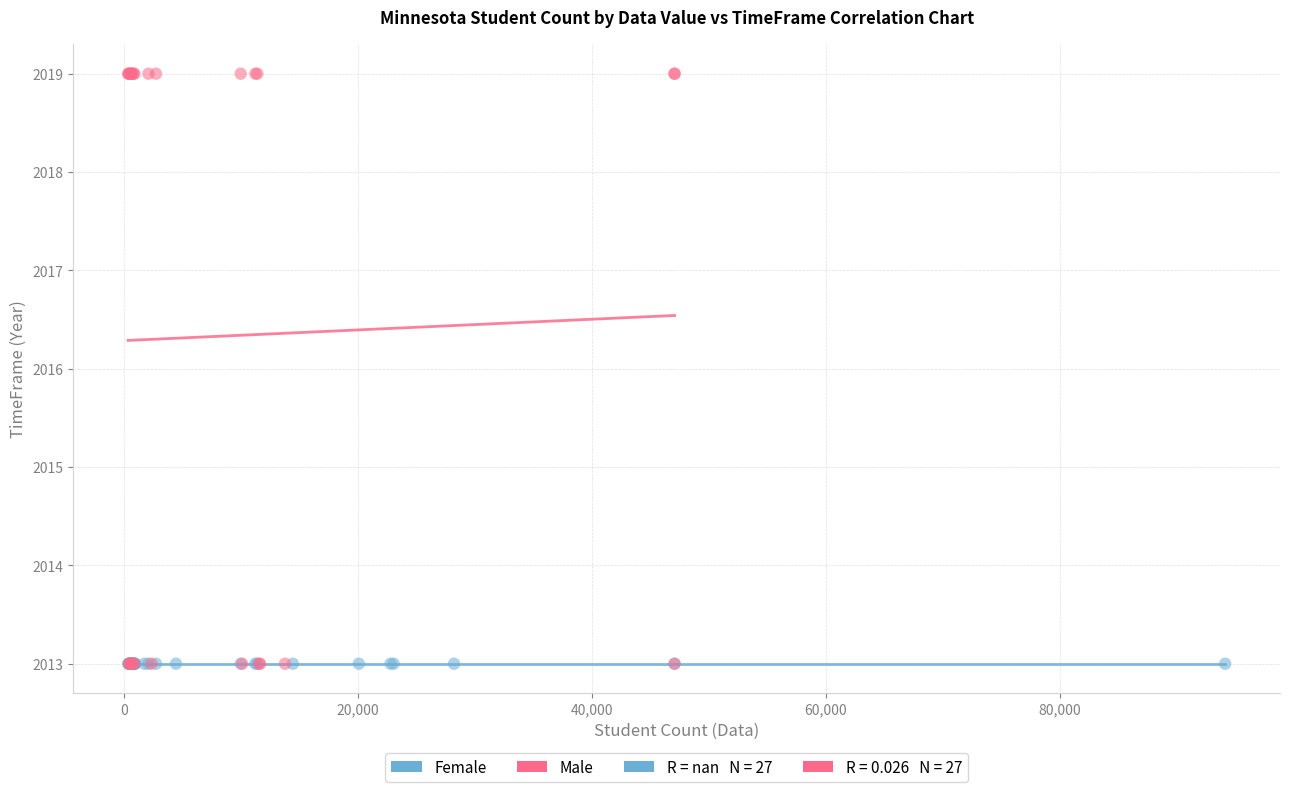

Which series contains the highest Y value?

Male